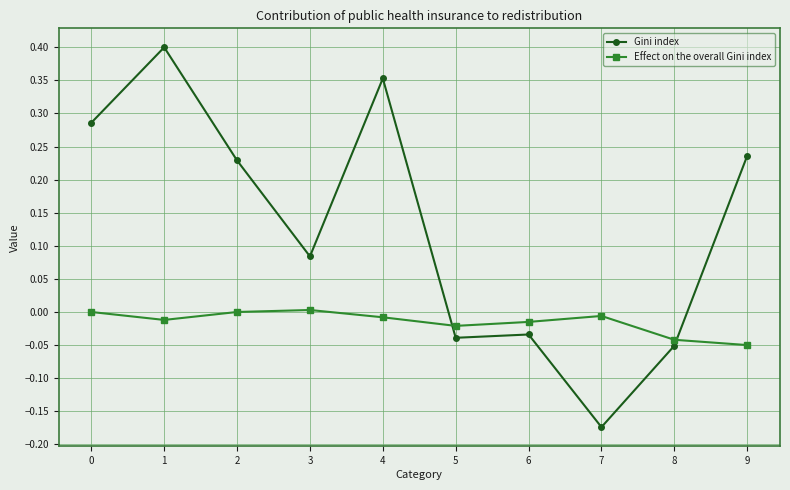

How many values in Gini index are above zero?

6